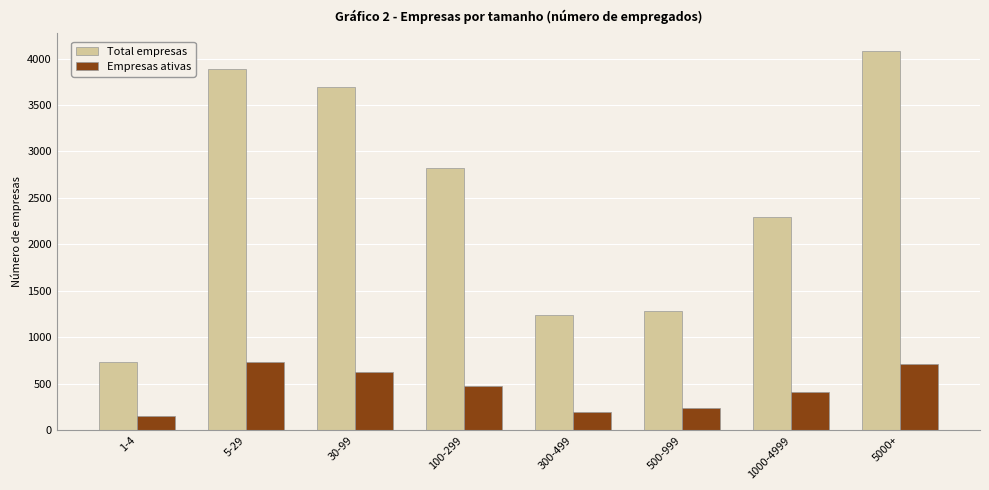

How many values in the Total empresas series are below 2822?

4